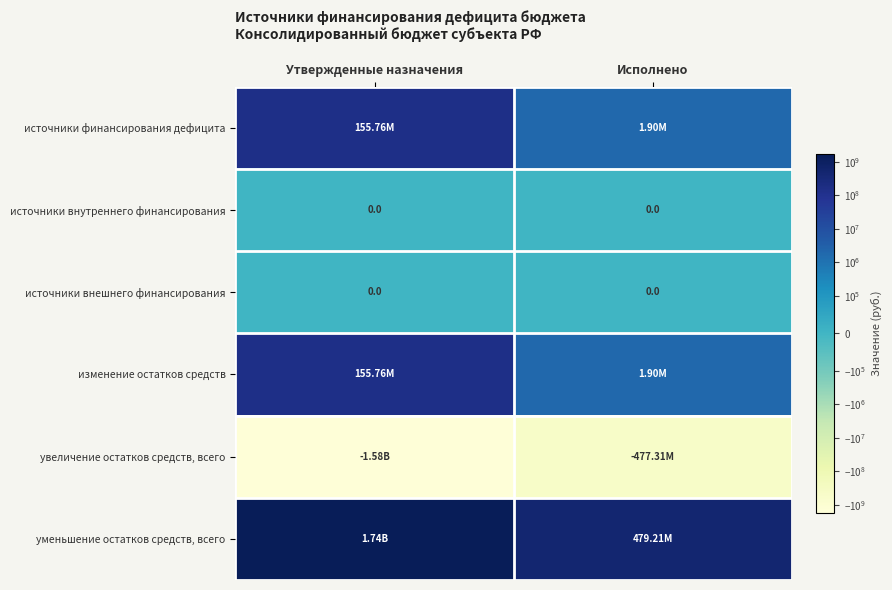

Which series has the largest total across all categories?

уменьшение остатков средств, всего